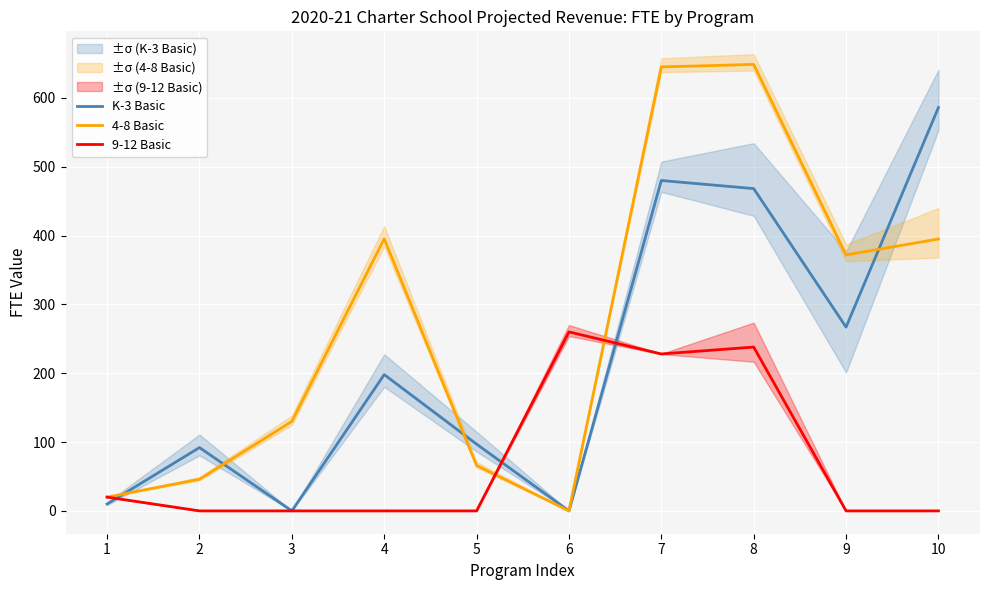

What is the sum of all 9-12 Basic values?

746.0